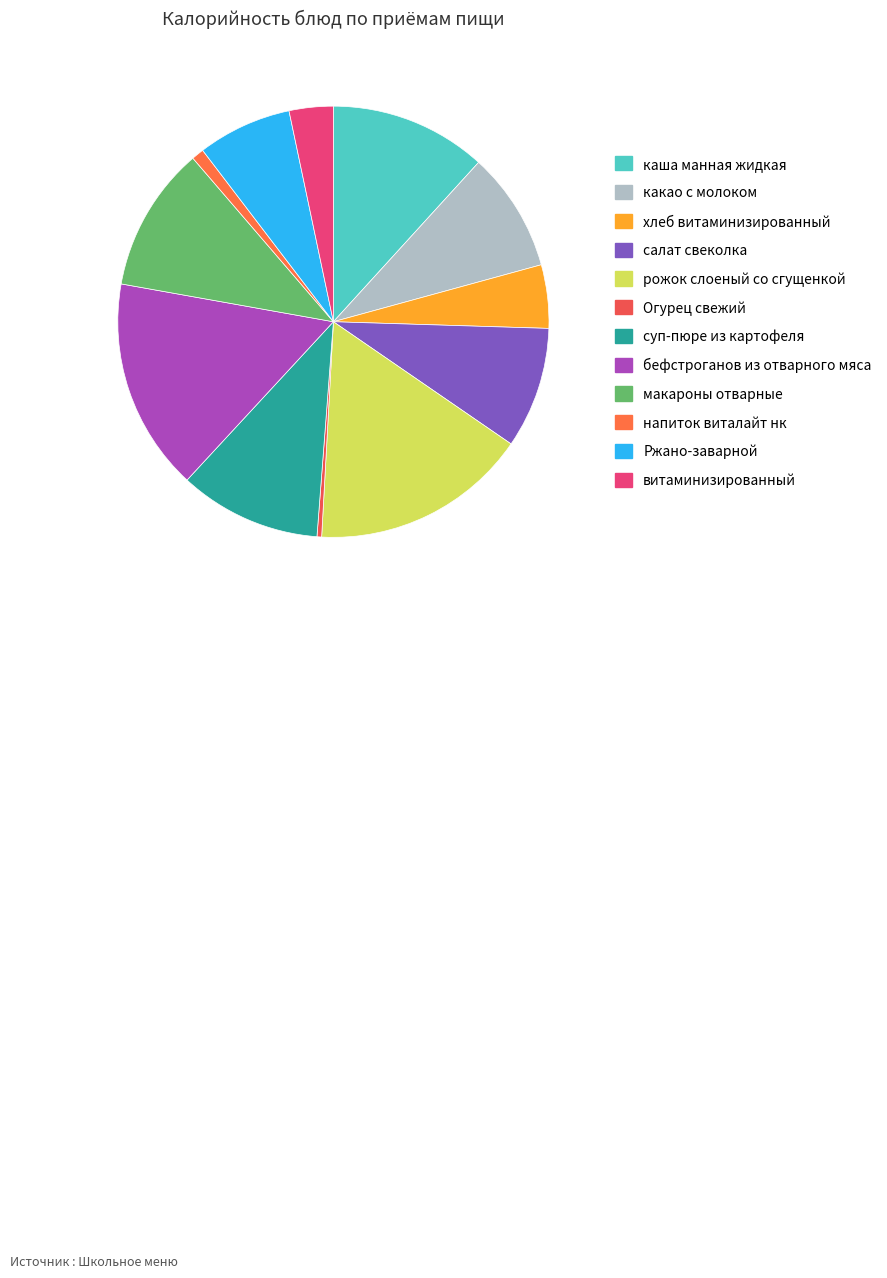

What is the largest slice in the pie chart?

рожок слоеный со сгущенкой